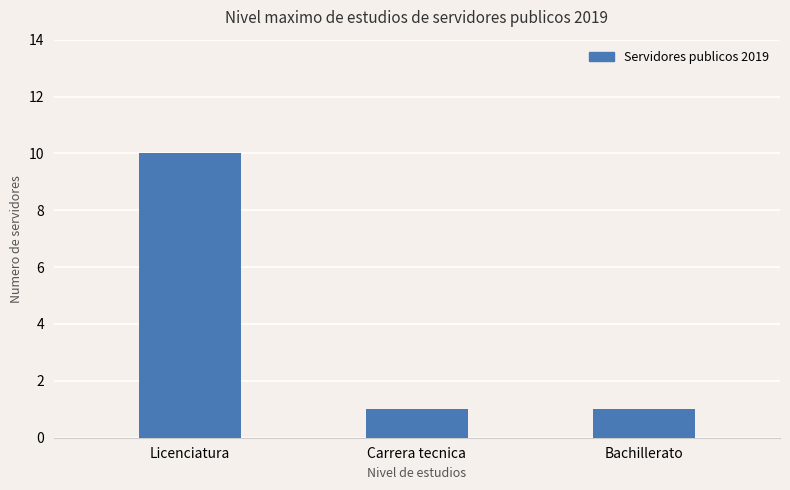

What position from the left is Carrera tecnica?

2